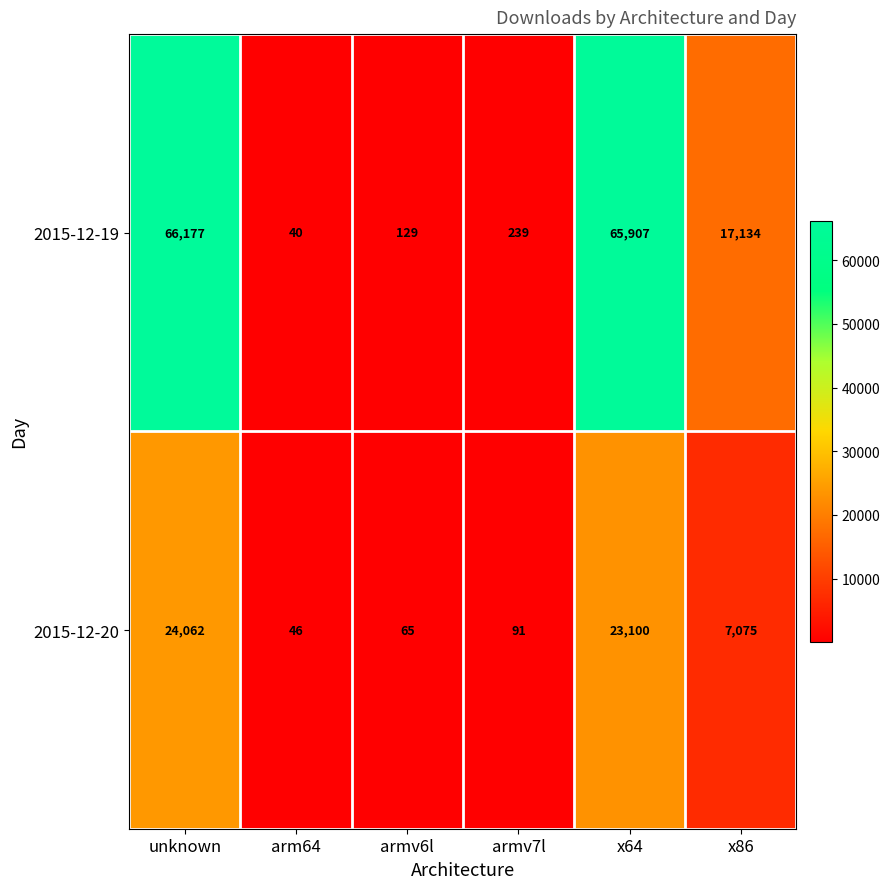

Reading right to left, transcribe all the data shown in this chart.

2015-12-19: x86=17134	x64=65907	armv7l=239	armv6l=129	arm64=40	unknown=66177
2015-12-20: x86=7075	x64=23100	armv7l=91	armv6l=65	arm64=46	unknown=24062